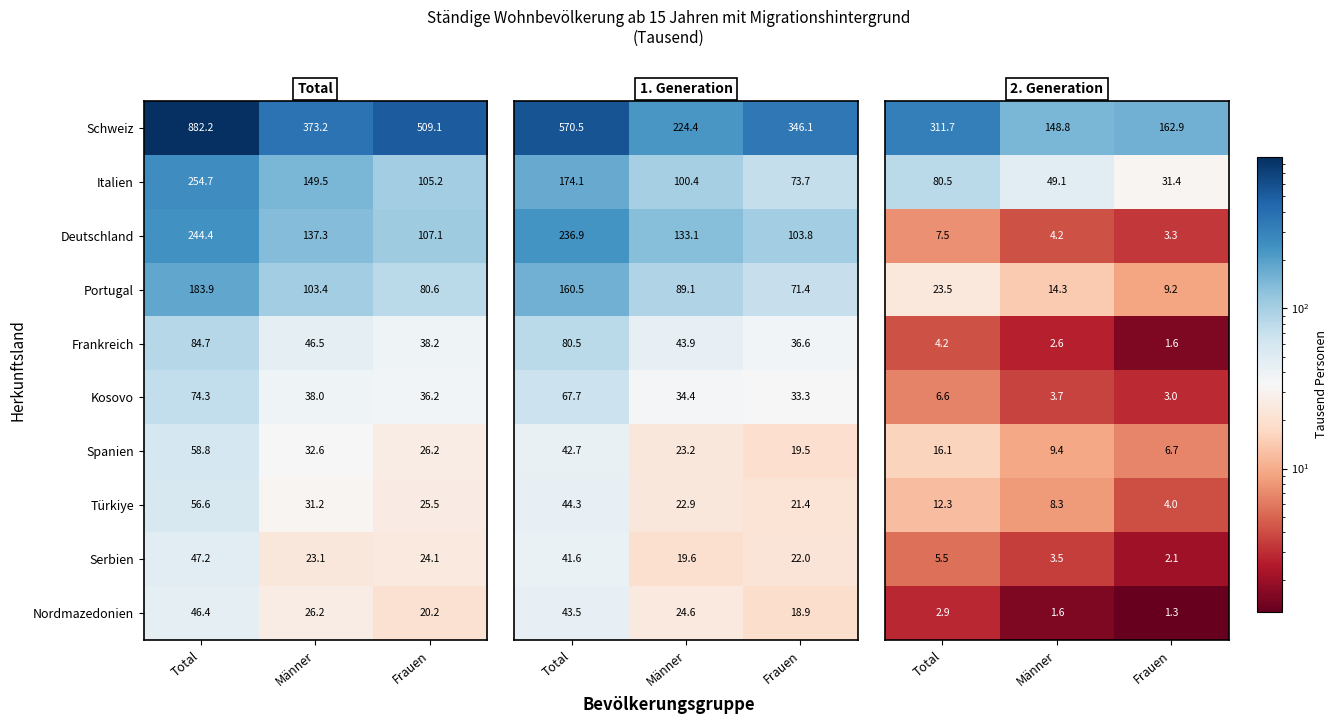

At how many categories does at least one series exceed 124?

3